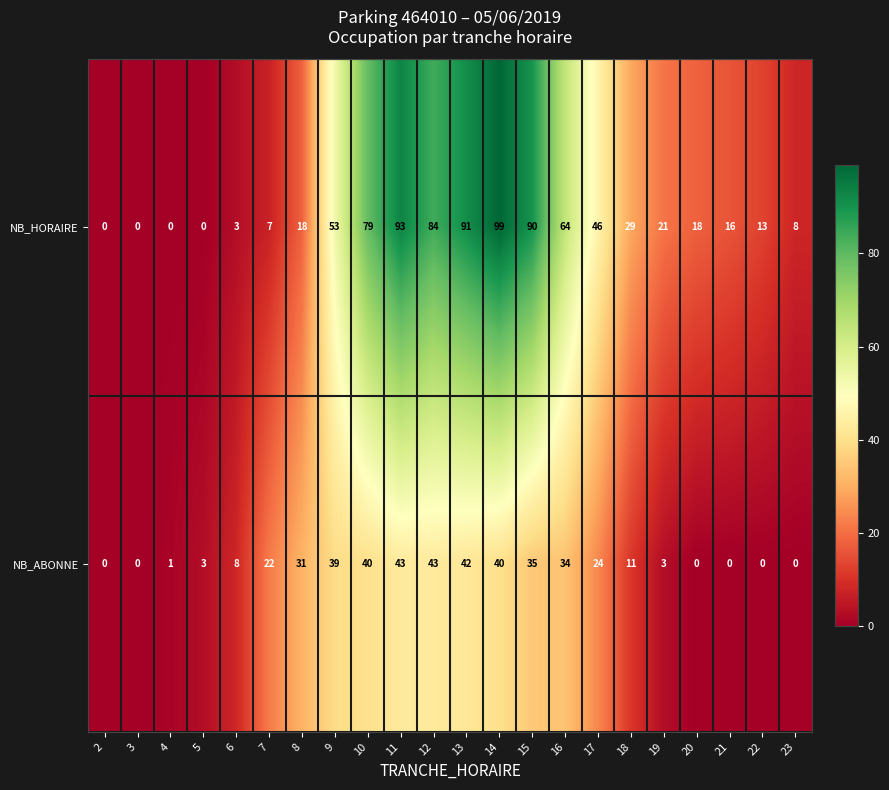

At which label is NB_HORAIRE closest to 49?

17